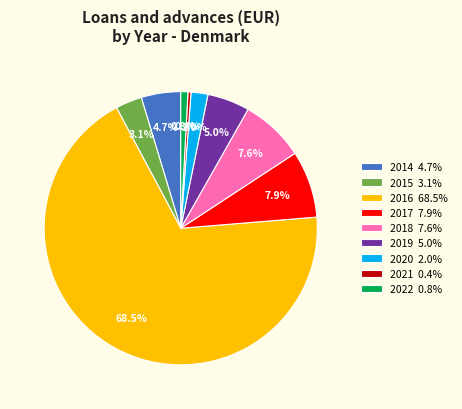

What percentage is the 2015 slice, to the nearest percent?

3%